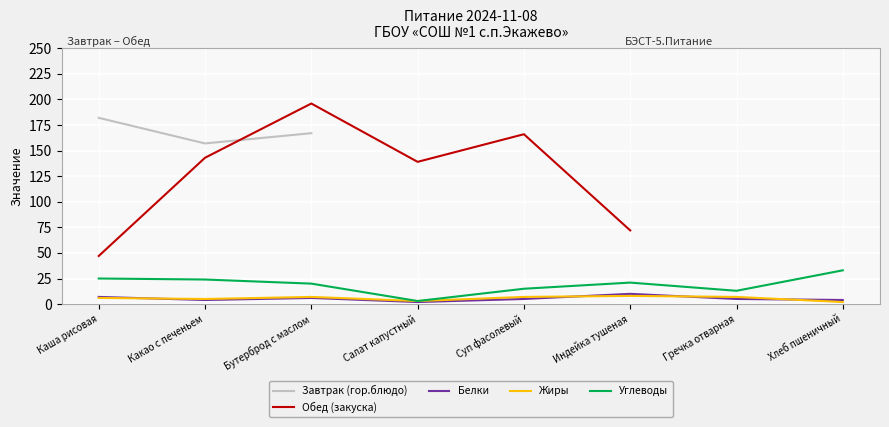

At which label does Углеводы reach its peak?

Хлеб пшеничный